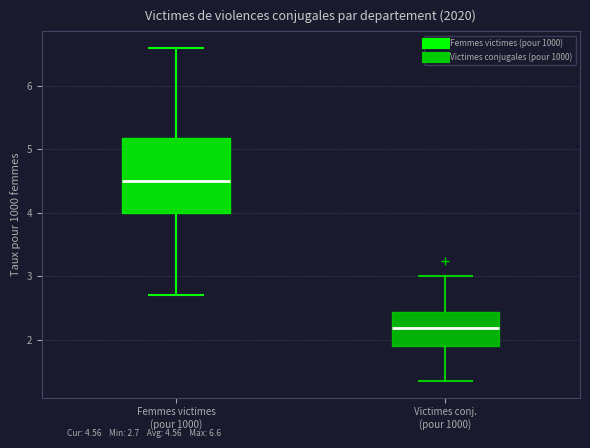

Which box's median line is the highest?

Femmes victimes (pour 1000)